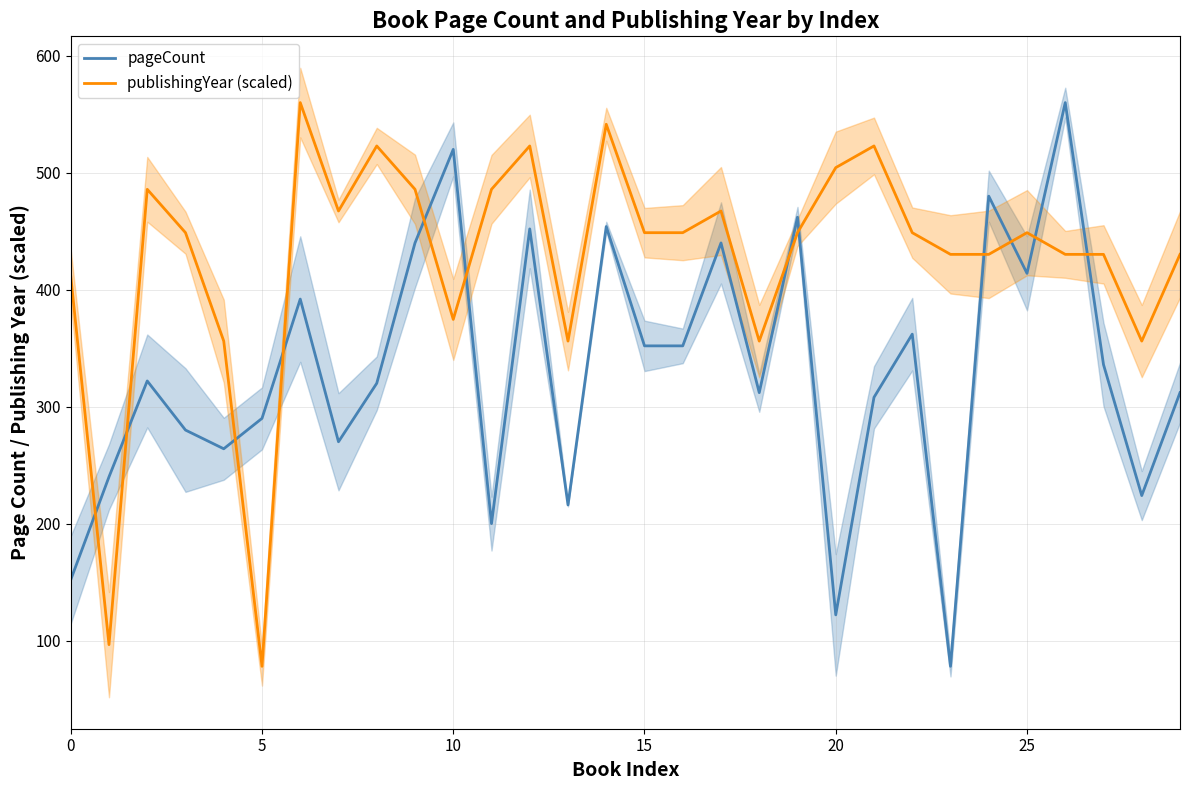

Reading left to right, list all the values displayed in this chart.

pageCount: 152.0	240.0	322.0	280.0	264.0	290.0	392.0	270.0	320.0	440.0	520.0	200.0	452.0	216.0	454.0	352.0	352.0	440.0	312.0	462.0	122.0	308.0	362.0	78.0	480.0	414.0	560.0	336.0	224.0	312.0
publishingYear (scaled): 411.7	96.5	485.8	448.8	356.1	78.0	560.0	467.3	522.9	485.8	374.6	485.8	522.9	356.1	541.5	448.8	448.8	467.3	356.1	448.8	504.4	522.9	448.8	430.2	430.2	448.8	430.2	430.2	356.1	430.2